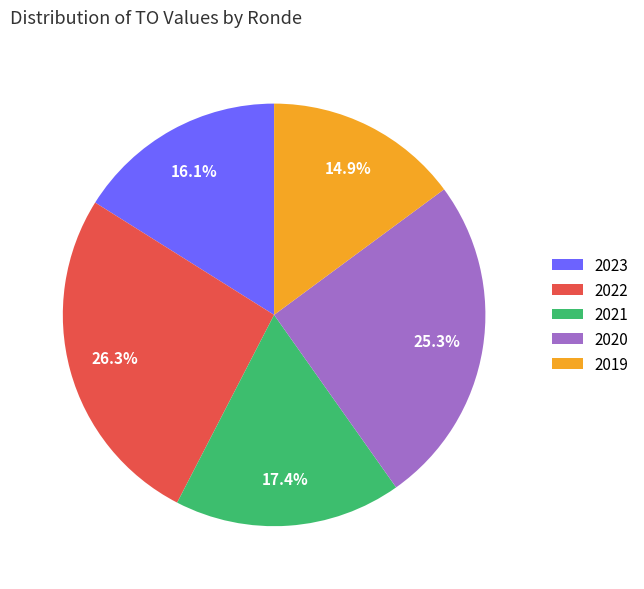

Rank the categories by value from highest to lowest.

2022, 2020, 2021, 2023, 2019